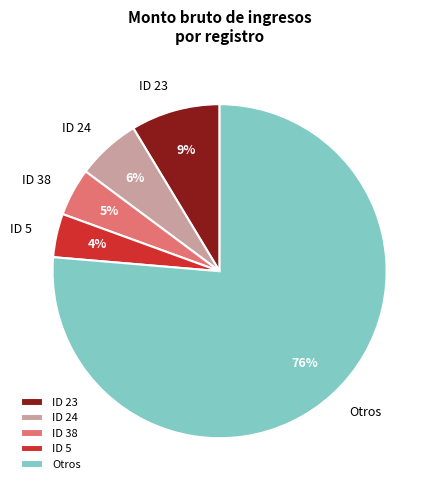

What is the majority slice?

Otros